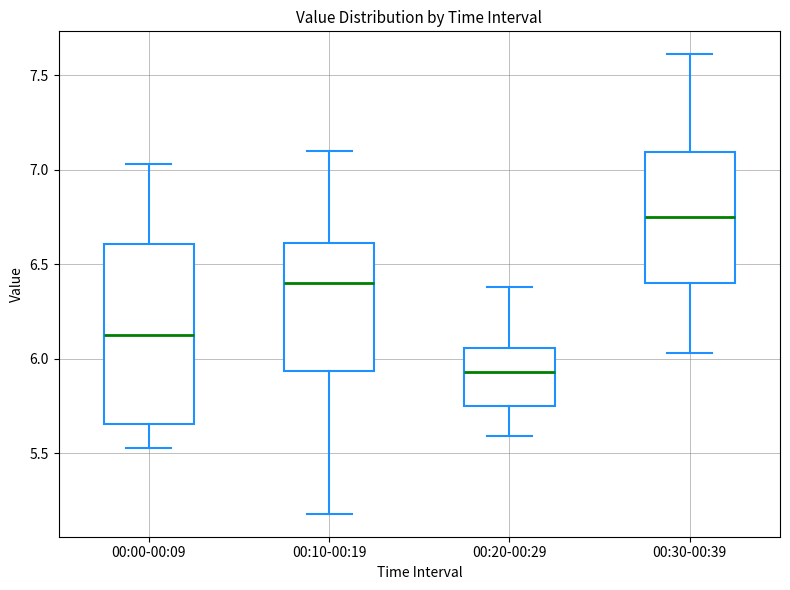

Reading left to right, read every box against the y-axis: the position of its median line, the range the box covers, and the ends of its whiskers. The values are not printed on the chart, so give them approximately, as read against the axis.

00:00-00:09: median 6.15, box 5.65 to 6.60, whiskers 5.55 to 7.05
00:10-00:19: median 6.40, box 5.95 to 6.60, whiskers 5.20 to 7.10
00:20-00:29: median 5.95, box 5.75 to 6.05, whiskers 5.60 to 6.40
00:30-00:39: median 6.75, box 6.40 to 7.10, whiskers 6.05 to 7.60